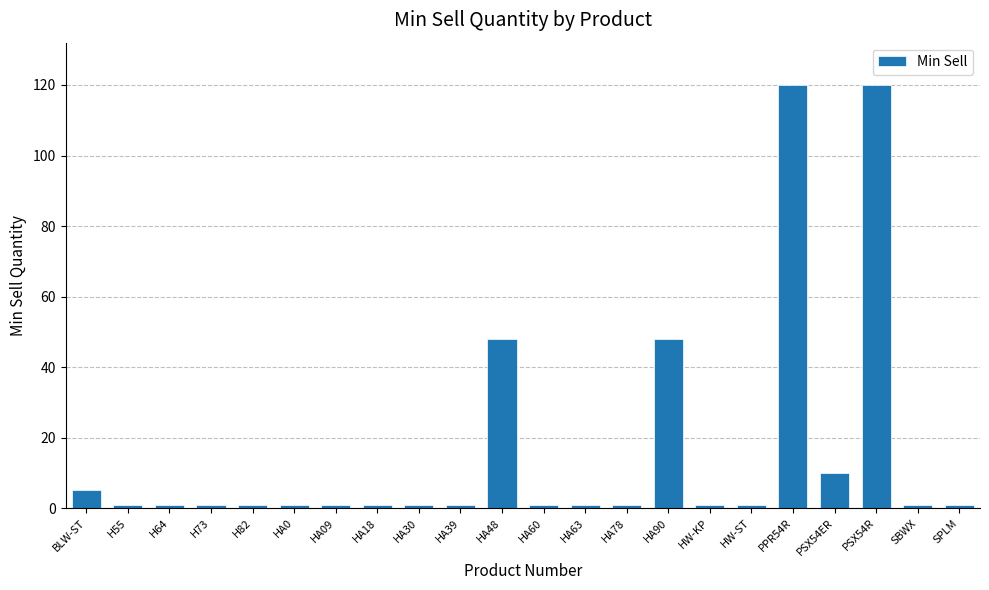

What is the value of the 14th bar from the left?

1